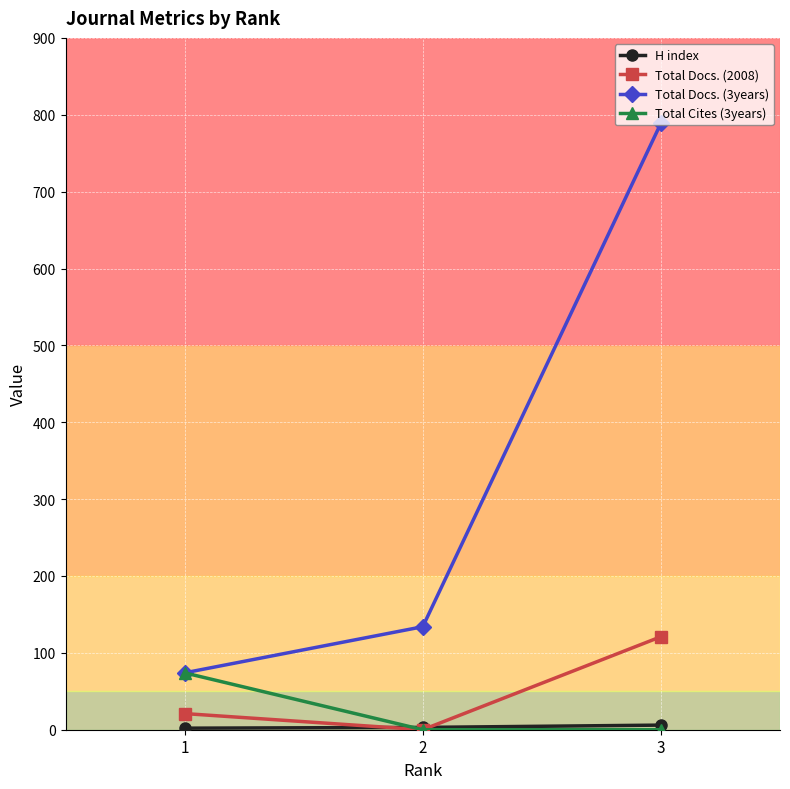

At which category is the sum across all series the highest?

3